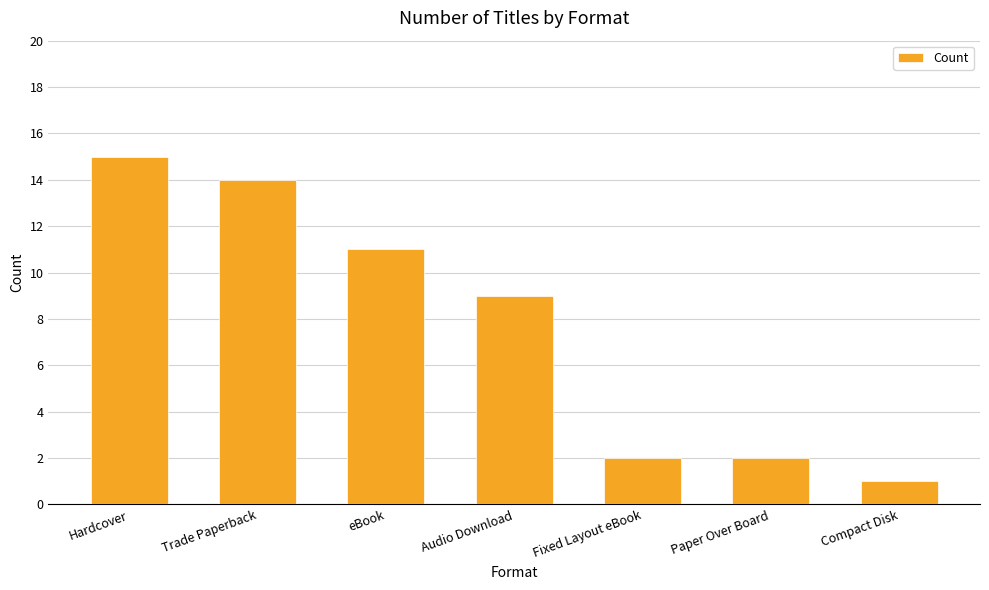

Reading left to right, what are all the values shown in this chart?

15	14	11	9	2	2	1